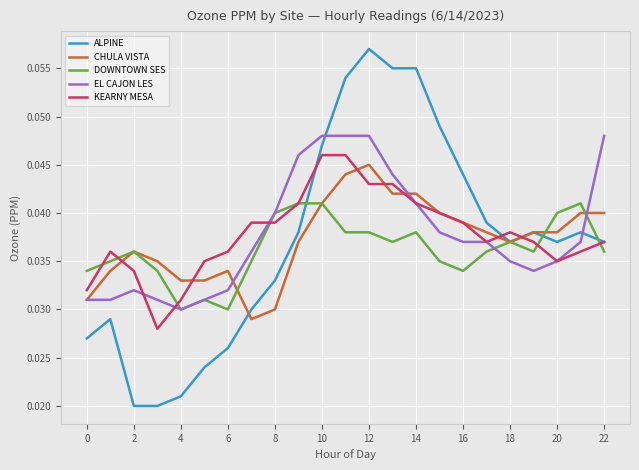

Which series has the widest spread of values?

ALPINE